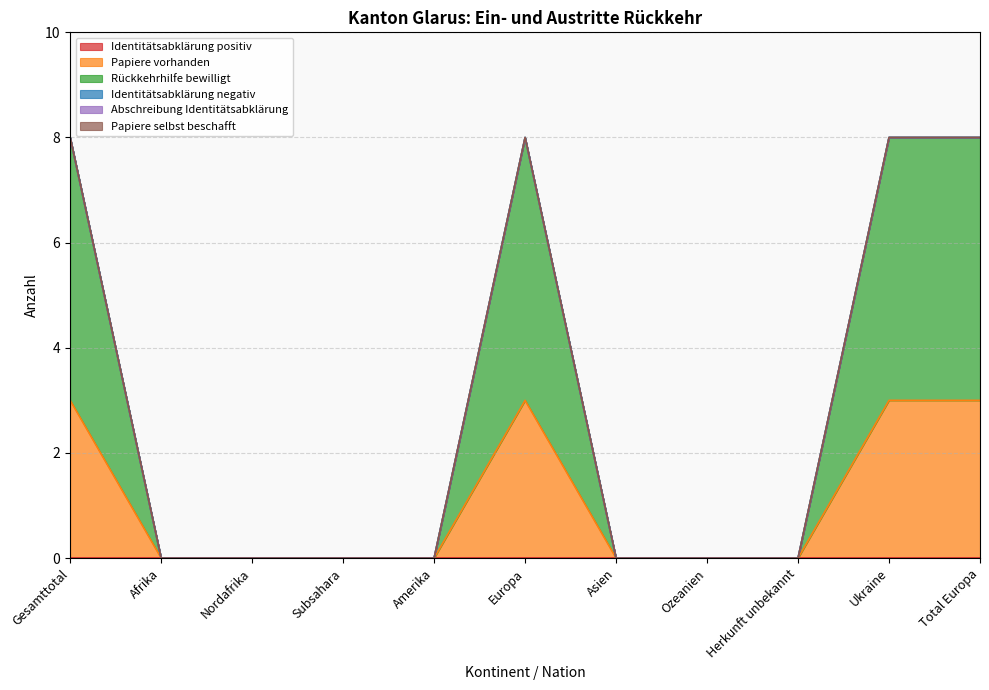

What are all the series names shown in the legend?

Identitätsabklärung positiv, Papiere vorhanden, Rückkehrhilfe bewilligt, Identitätsabklärung negativ, Abschreibung Identitätsabklärung, Papiere selbst beschafft